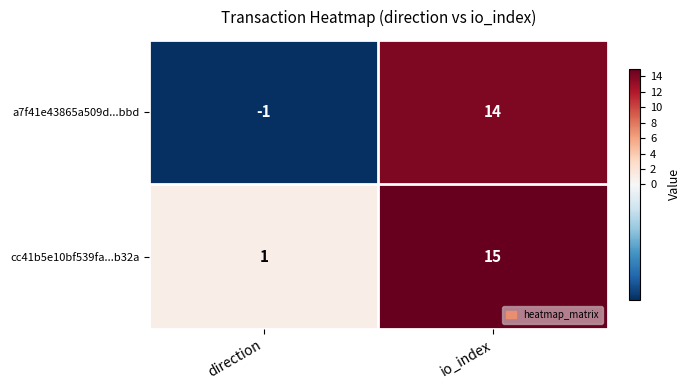

What is the average value of the cc41b5e10bf539fa...b32a series?

8